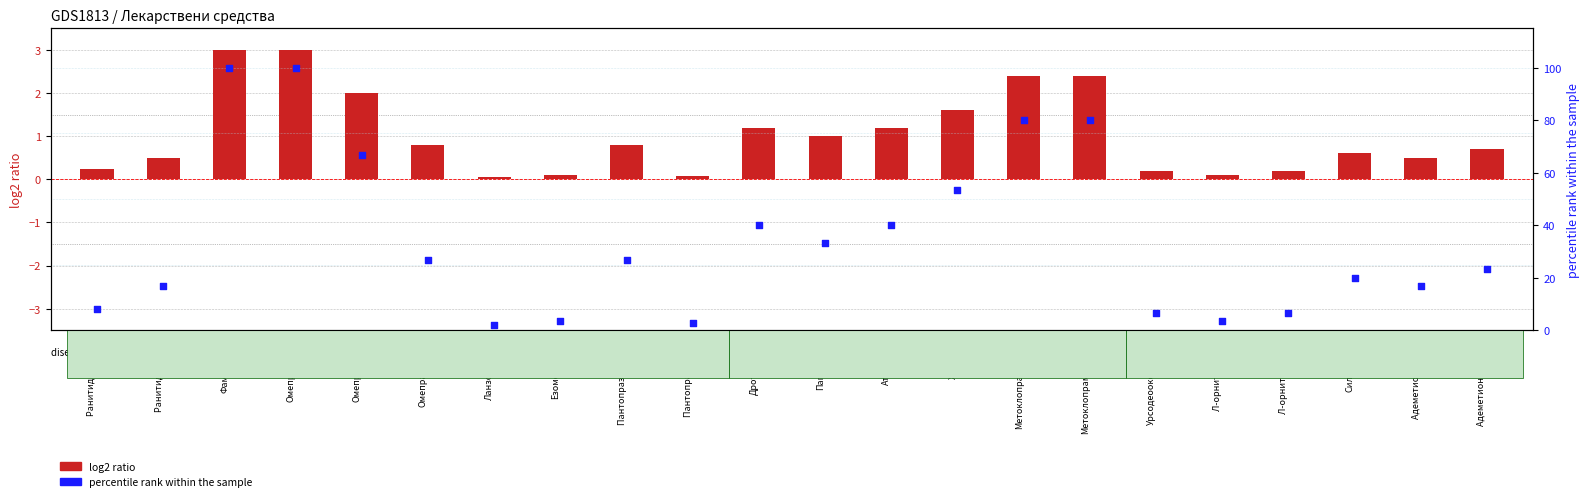

Which series contains the highest Y value?

percentile rank within the sample